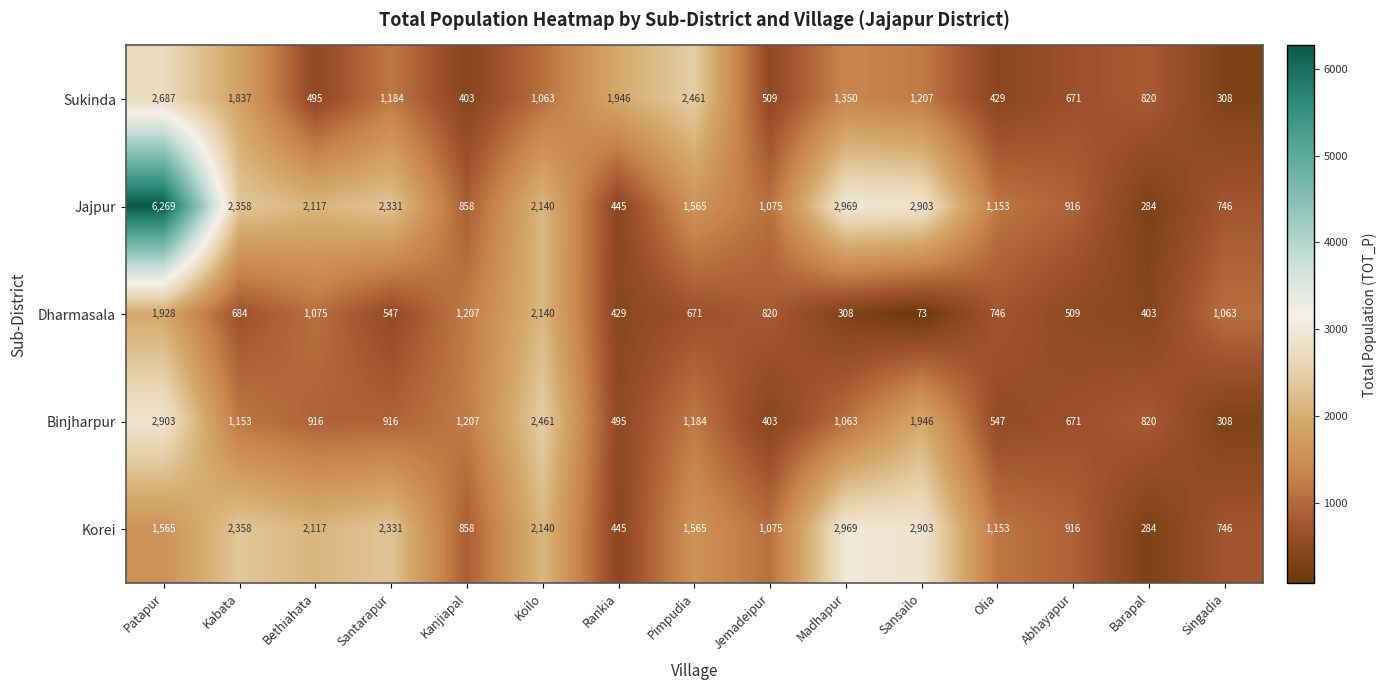

List the series in order of their peak value, highest first.

Jajpur, Korei, Binjharpur, Sukinda, Dharmasala